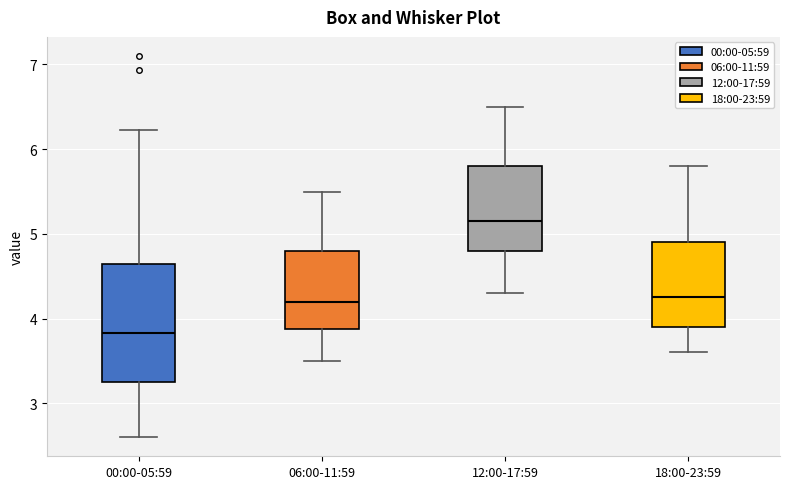

Reading left to right, transcribe this box plot: for each box, give where its median line is, the range the box spans, and where its two whiskers end, as read against the y-axis. The values are not printed on the chart, so give them approximately, as read against the axis.

00:00-05:59: median 3.8, box 3.3 to 4.6, whiskers 2.6 to 6.2
06:00-11:59: median 4.2, box 3.9 to 4.8, whiskers 3.5 to 5.5
12:00-17:59: median 5.2, box 4.8 to 5.8, whiskers 4.3 to 6.5
18:00-23:59: median 4.3, box 3.9 to 4.9, whiskers 3.6 to 5.8